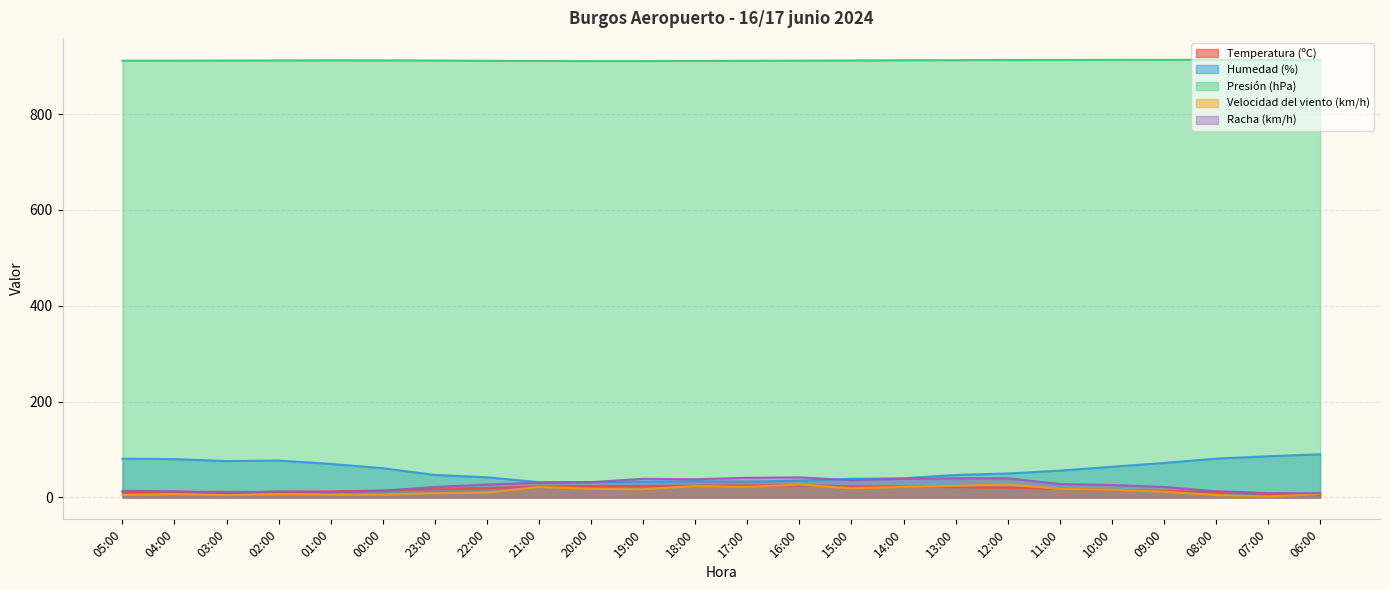

True or false: Humedad (%) and Velocidad del viento (km/h) cross at least once.

False